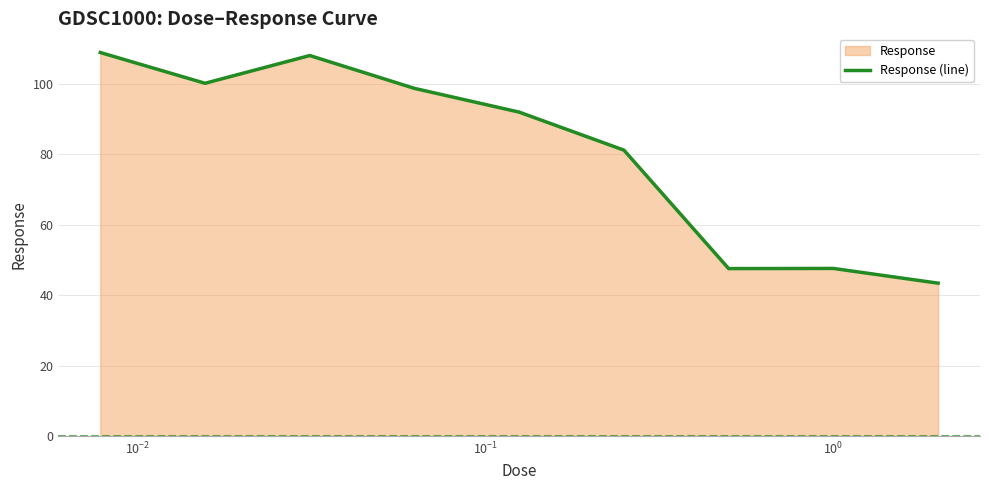

What is the difference between the maximum and minimum values?

65.5